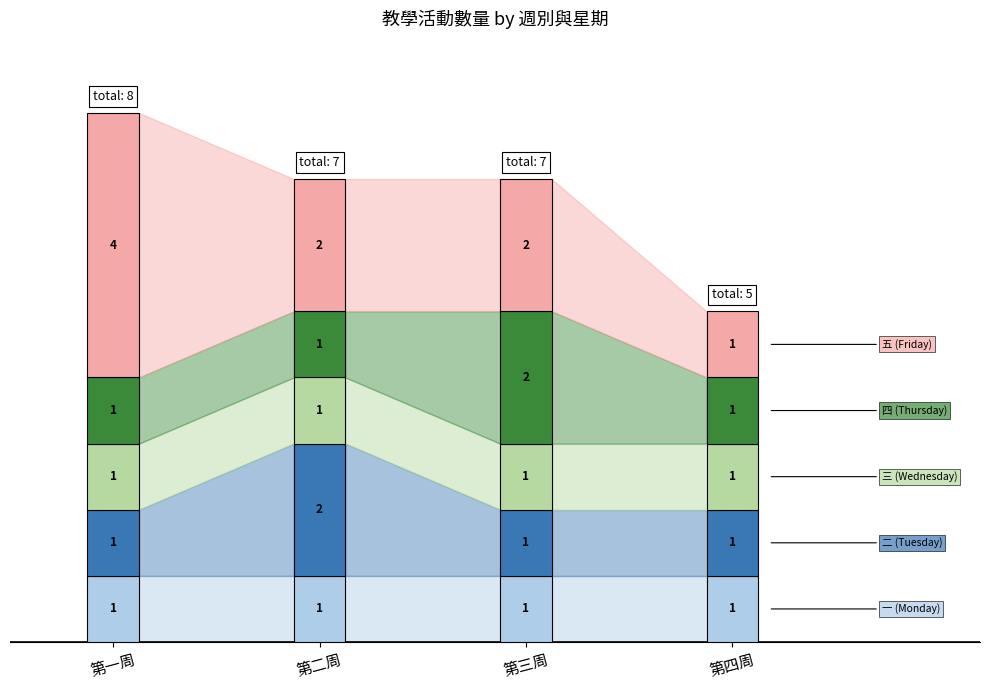

How many values in the 四 (Thursday) series exceed 1?

1